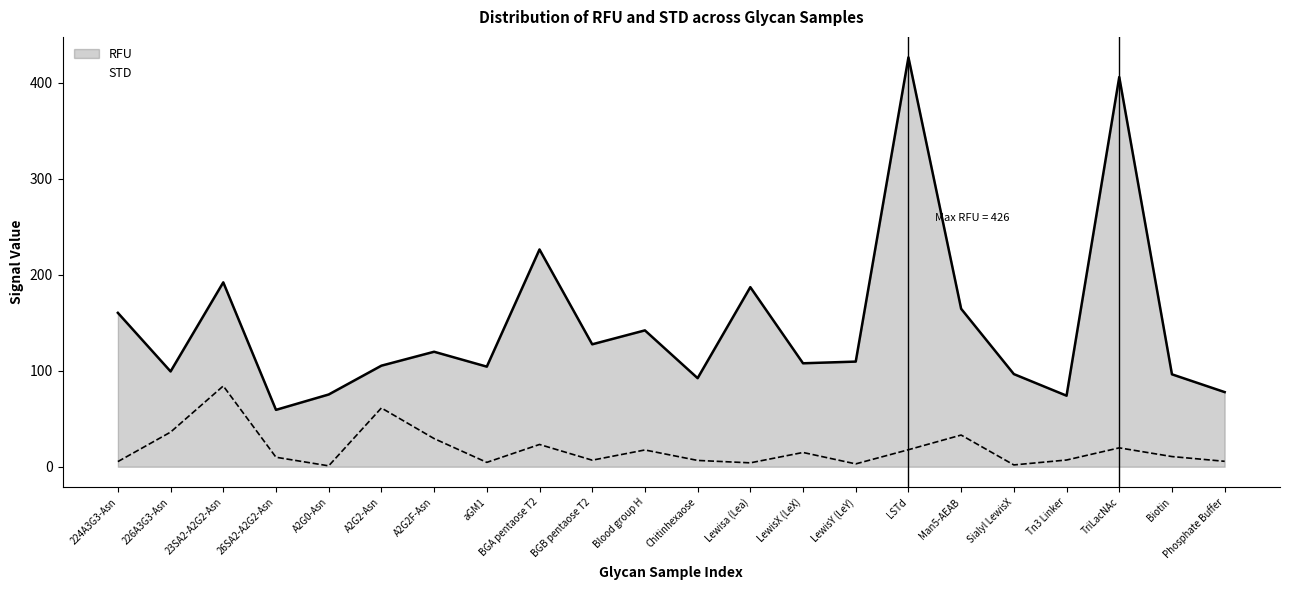

At which category does STD reach its first local peak?

23SA2-A2G2-Asn